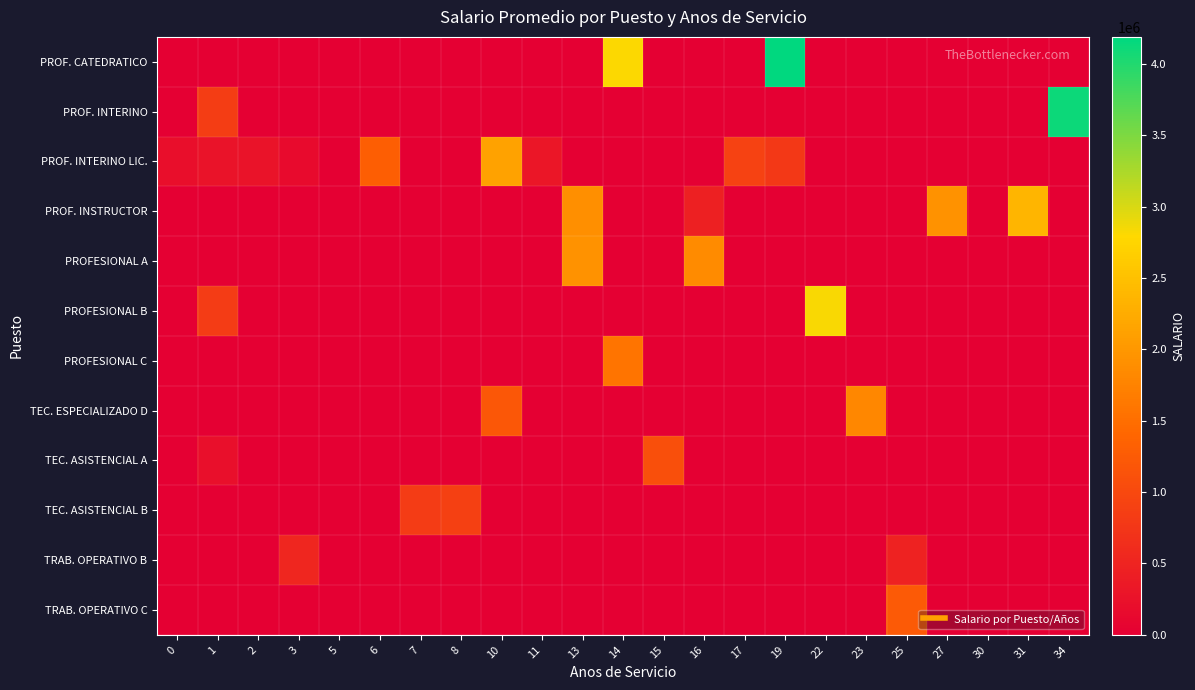

Rank the series by their maximum value, from highest to lowest.

PROF. CATEDRATICO, PROF. INTERINO, PROFESIONAL B, PROF. INSTRUCTOR, PROF. INTERINO LIC., PROFESIONAL A, TEC. ESPECIALIZADO D, PROFESIONAL C, TRAB. OPERATIVO C, TEC. ASISTENCIAL A, TEC. ASISTENCIAL B, TRAB. OPERATIVO B